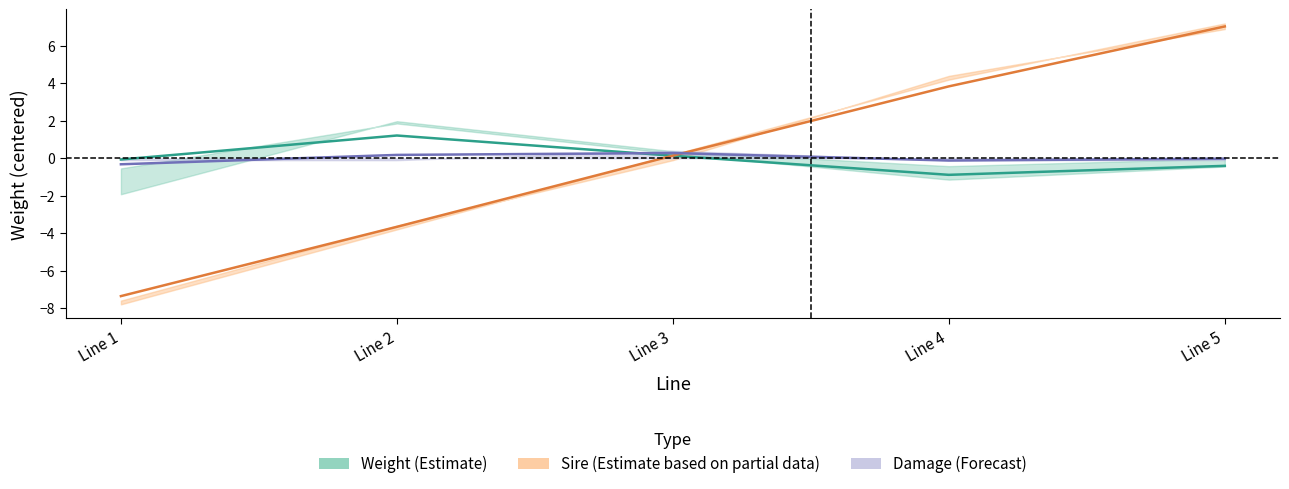

How many values in sire are above zero?

3